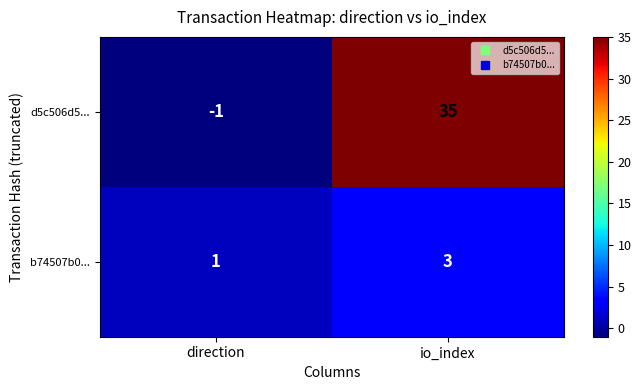

Is it true that d5c506d5... equals 35 at io_index?

True